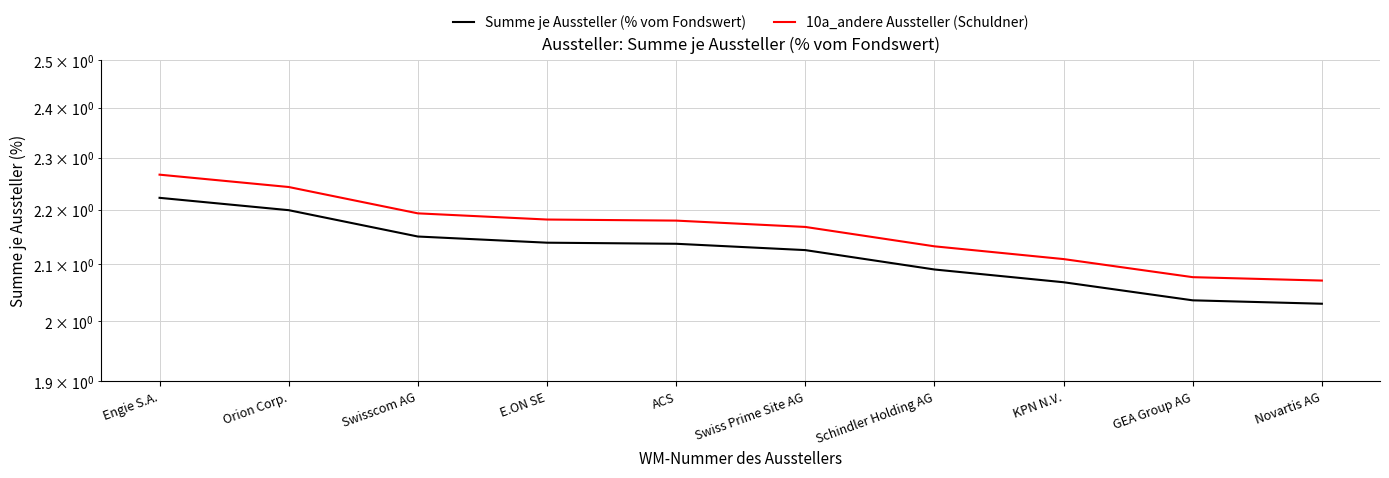

True or false: Summe je Aussteller (% vom Fondswert) and 10a_andere Aussteller (Schuldner) intersect in this chart.

False